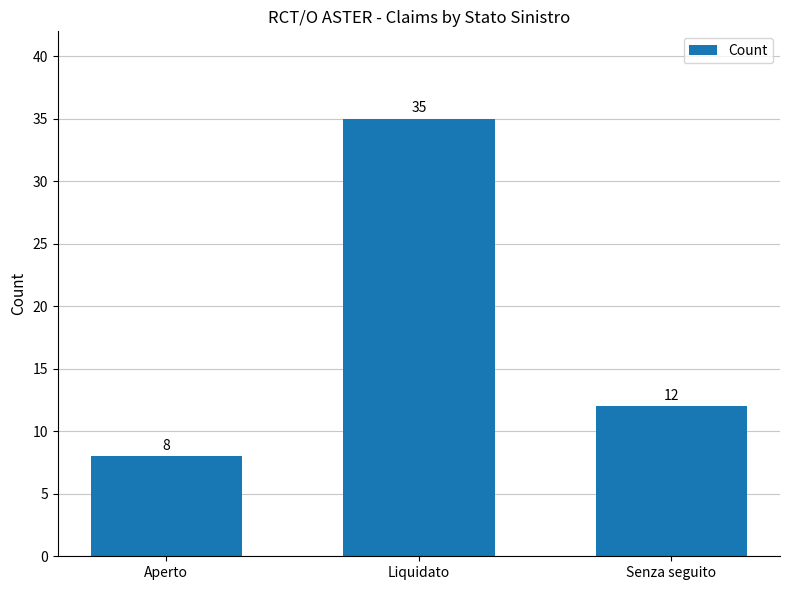

What is the difference between the maximum and minimum values?

27